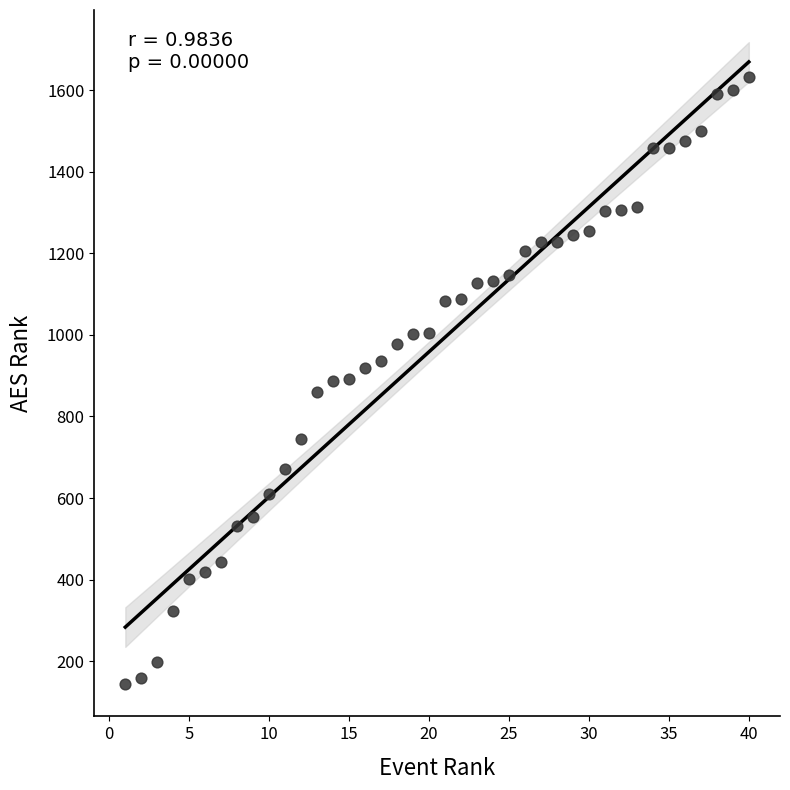

What is the range of X values (max minus min)?

39